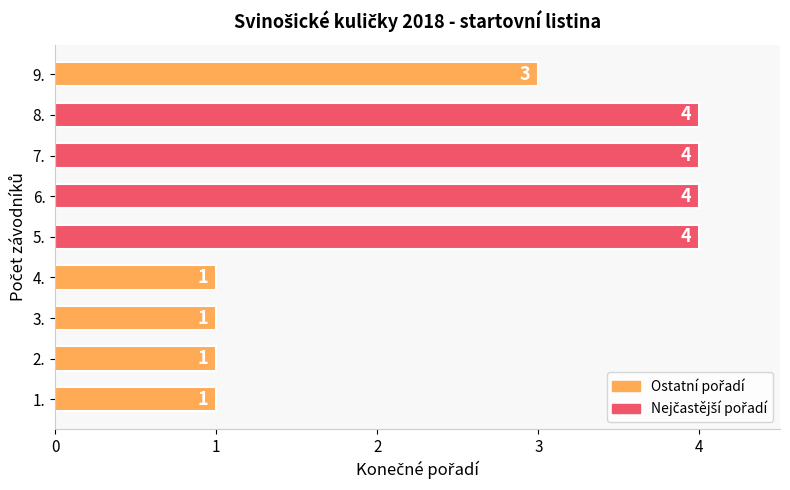

The value at 7. is 1. True or false?

False